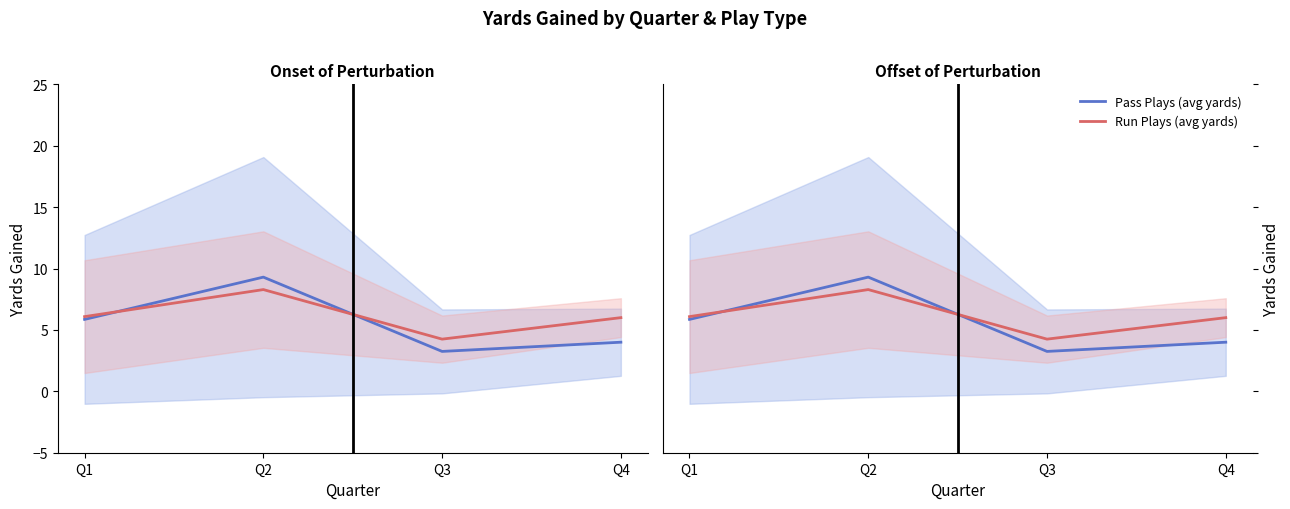

Which has a higher value, Q2 or Q1?

Q2